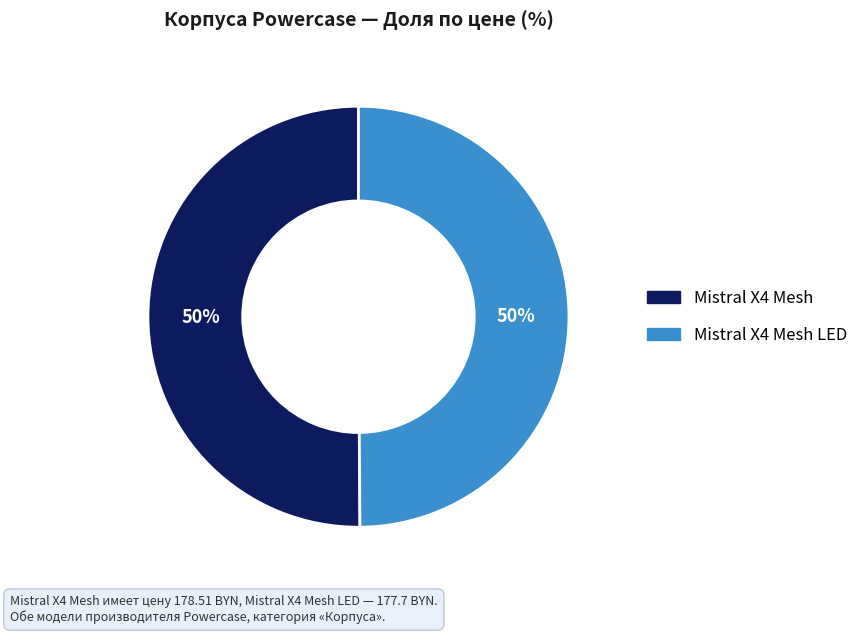

How many segments does this pie chart have?

2